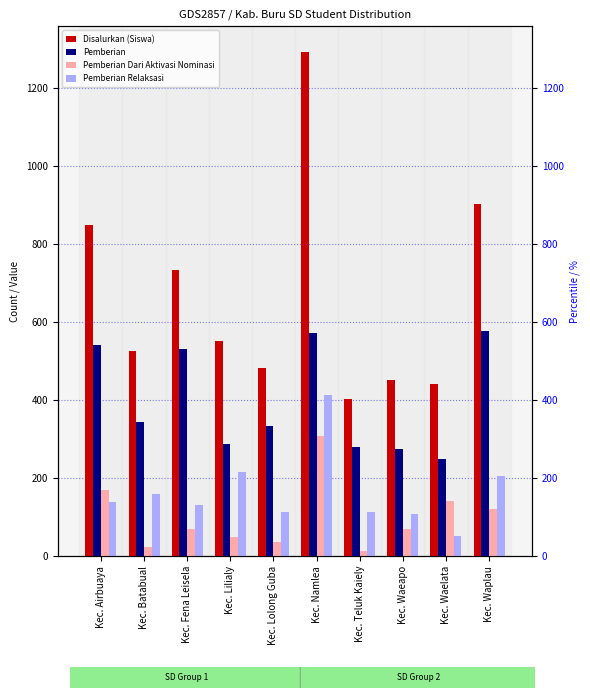

Which category has the lowest value in the Pemberian Relaksasi series?

Kec. Waelata